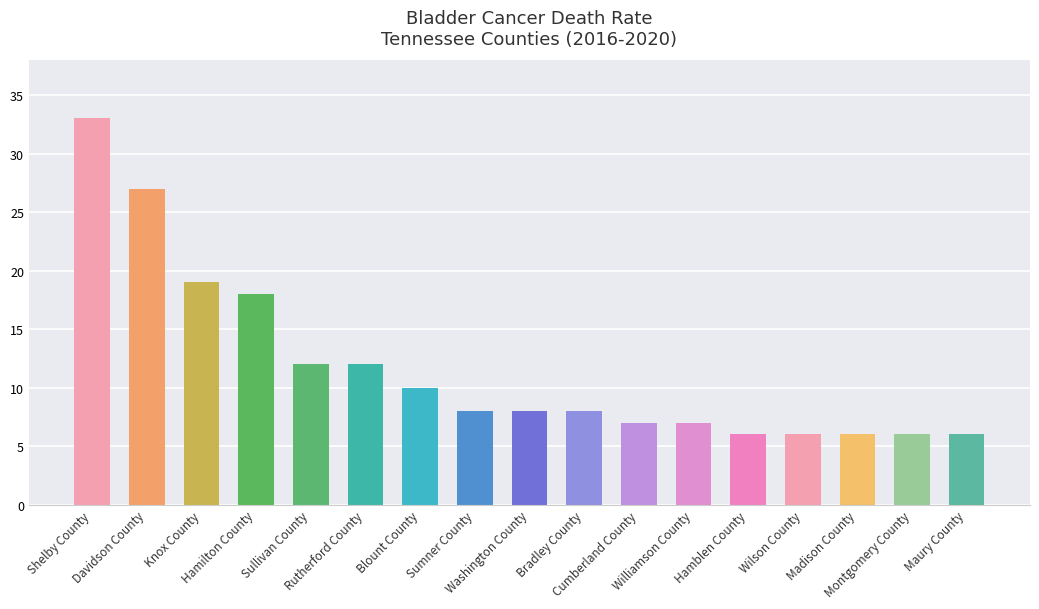

The value at Williamson County is 7. True or false?

True